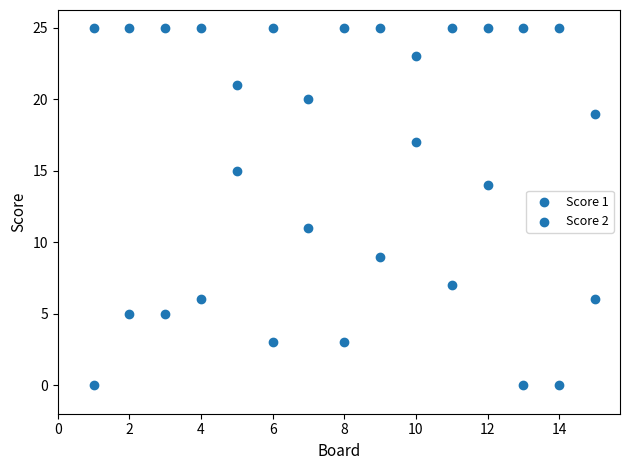

How many points are shown in the scatter plot?

30